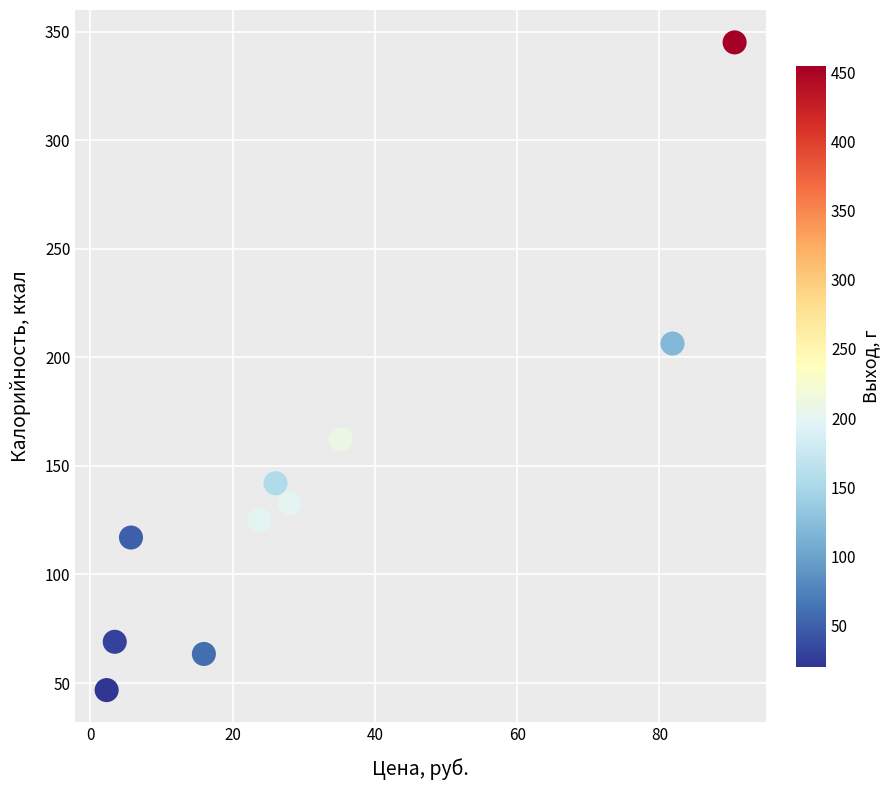

What Y value in the scatter plot is closest to 195?

206.3